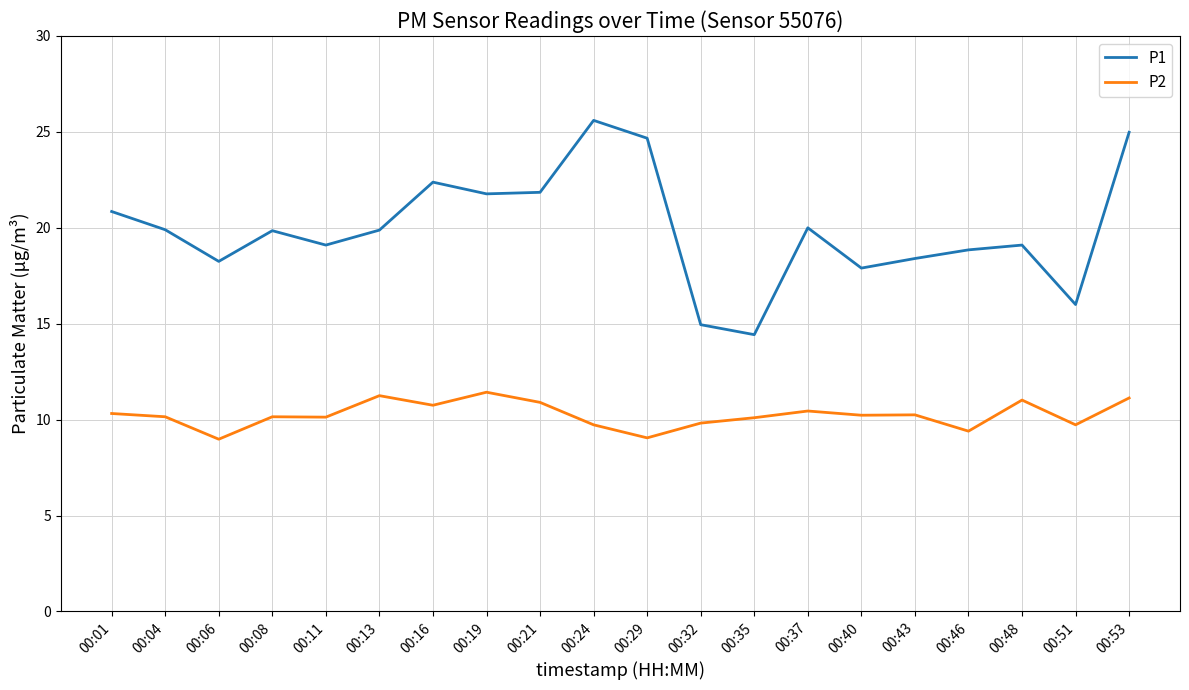

Which label corresponds to the largest value in the chart?

00:24